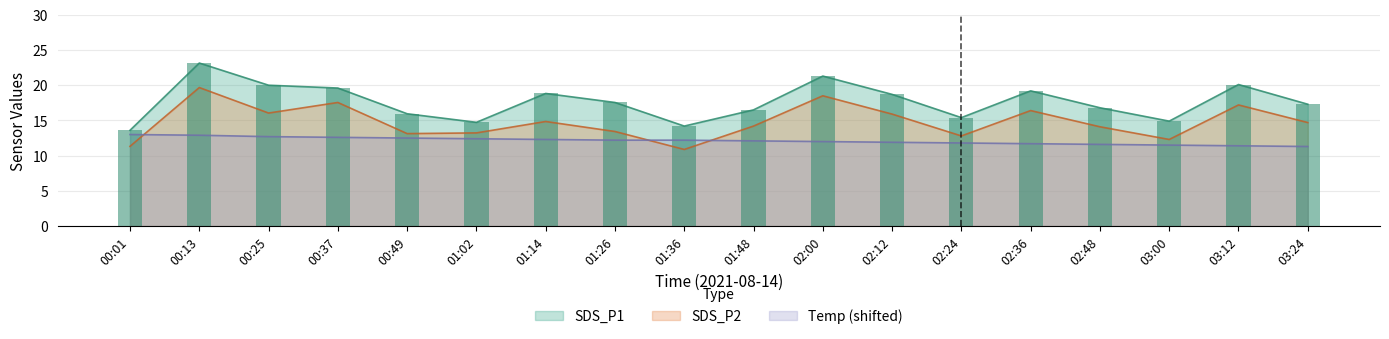

Are the bars grouped side by side (vs. stacked)?

Yes